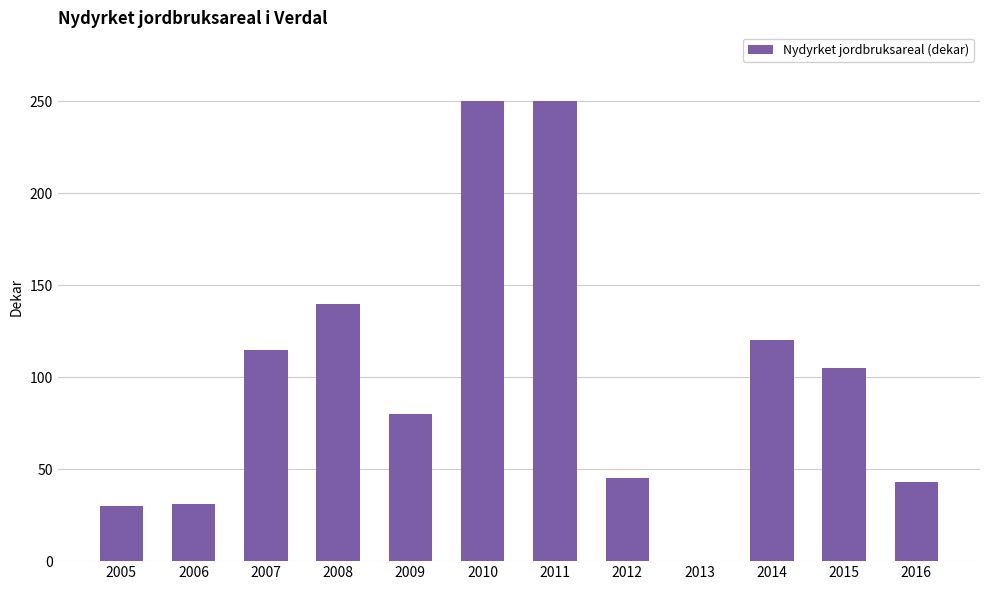

True or false: the data shows 156 at 2010.

False